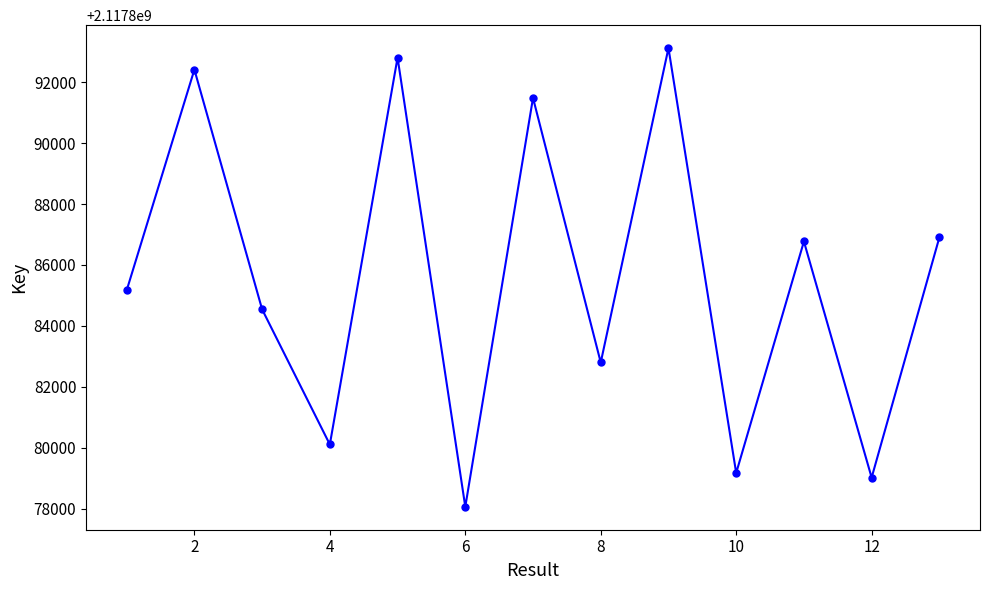

What is the maximum value shown in the chart?

2117893118